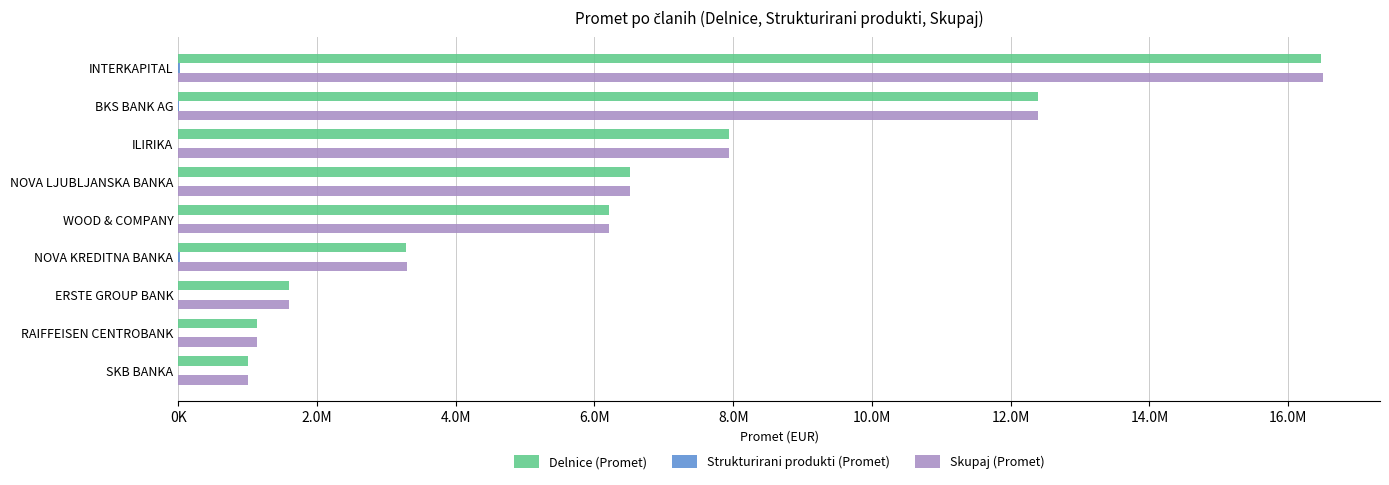

Reading left to right, list all the values displayed in this chart.

Delnice (Promet): 16471442.7	12395639.5	7941721.4	6512126.2	6204666.0	3278718.4	1597942.7	1134763.8	1004216.4
Strukturirani produkti (Promet): 27803.5	4794.0	810.0	3052.0	0.0	19147.5	0.0	0.0	0.0
Skupaj (Promet): 16499246.2	12401189.5	7942531.4	6515934.2	6204666.0	3297865.9	1597942.7	1134763.8	1004216.4